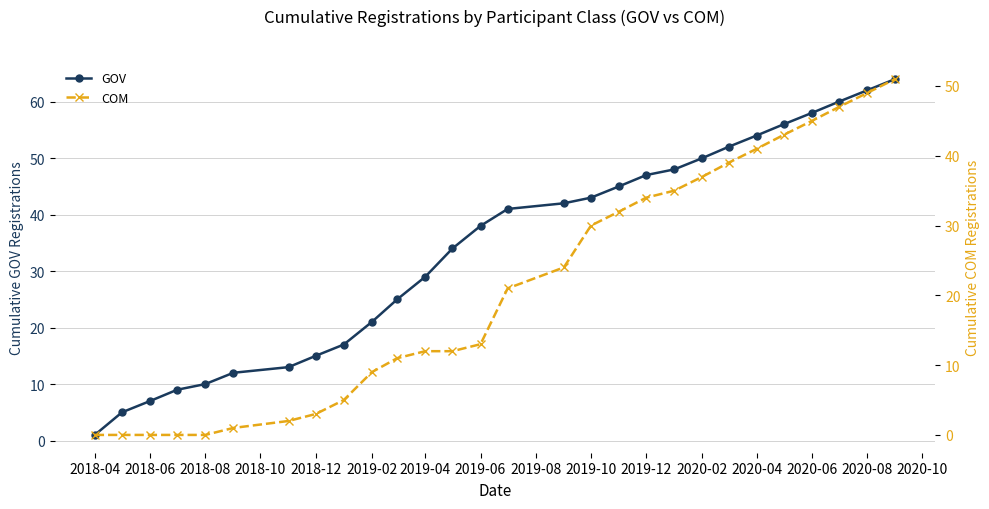

The GOV series shows 29 at 2019-04. True or false?

True